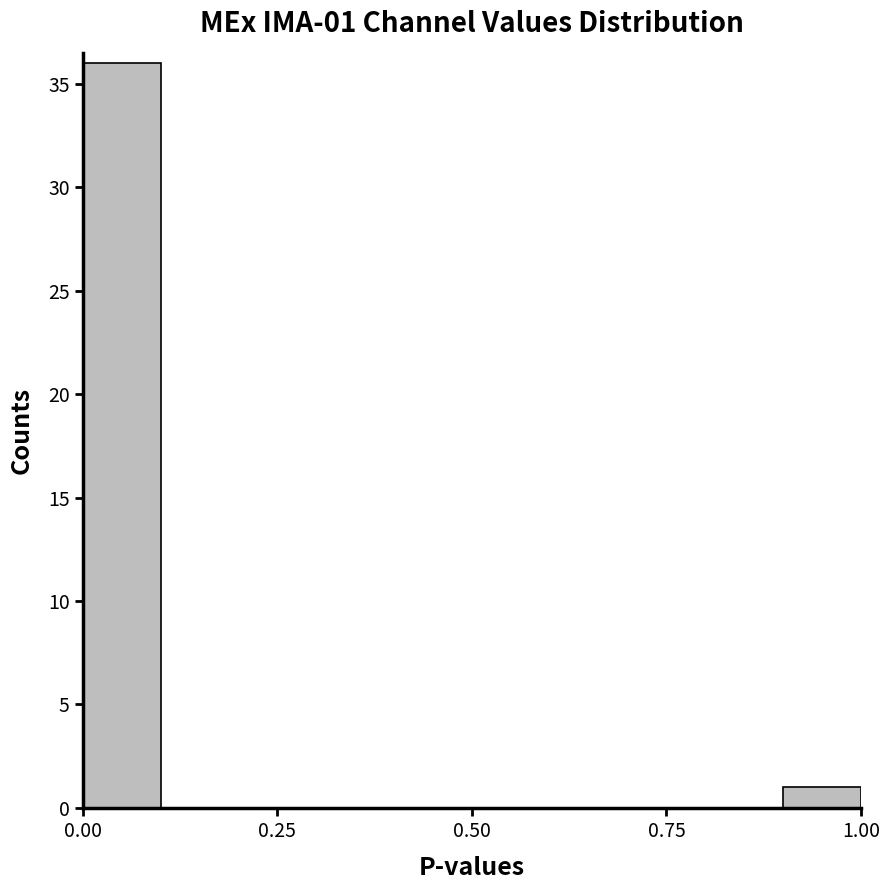

Around what value on the x-axis is the tallest bar? Give the approximate position of its centre, as read against the axis.

0.05